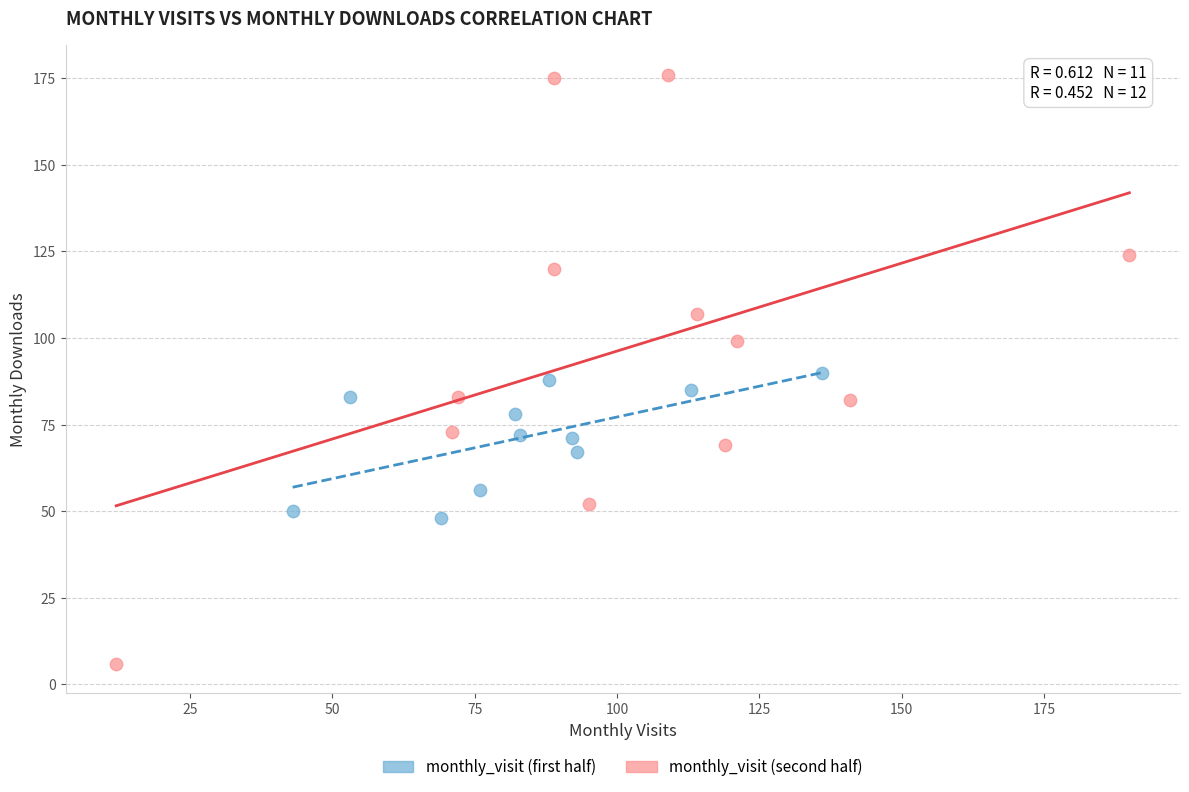

Which series reaches the minimum Y coordinate?

monthly_visit (second half)